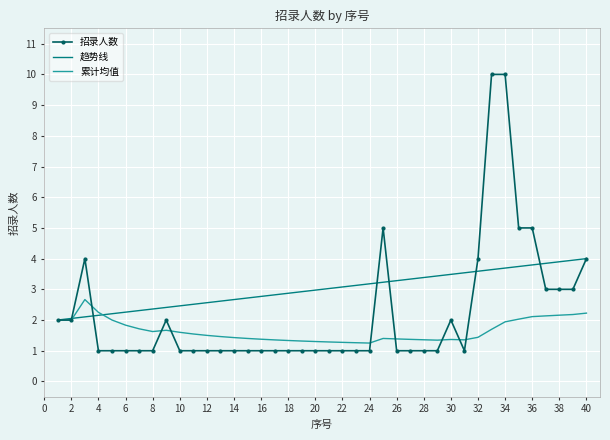

What is the difference between the second highest and second lowest values?

9